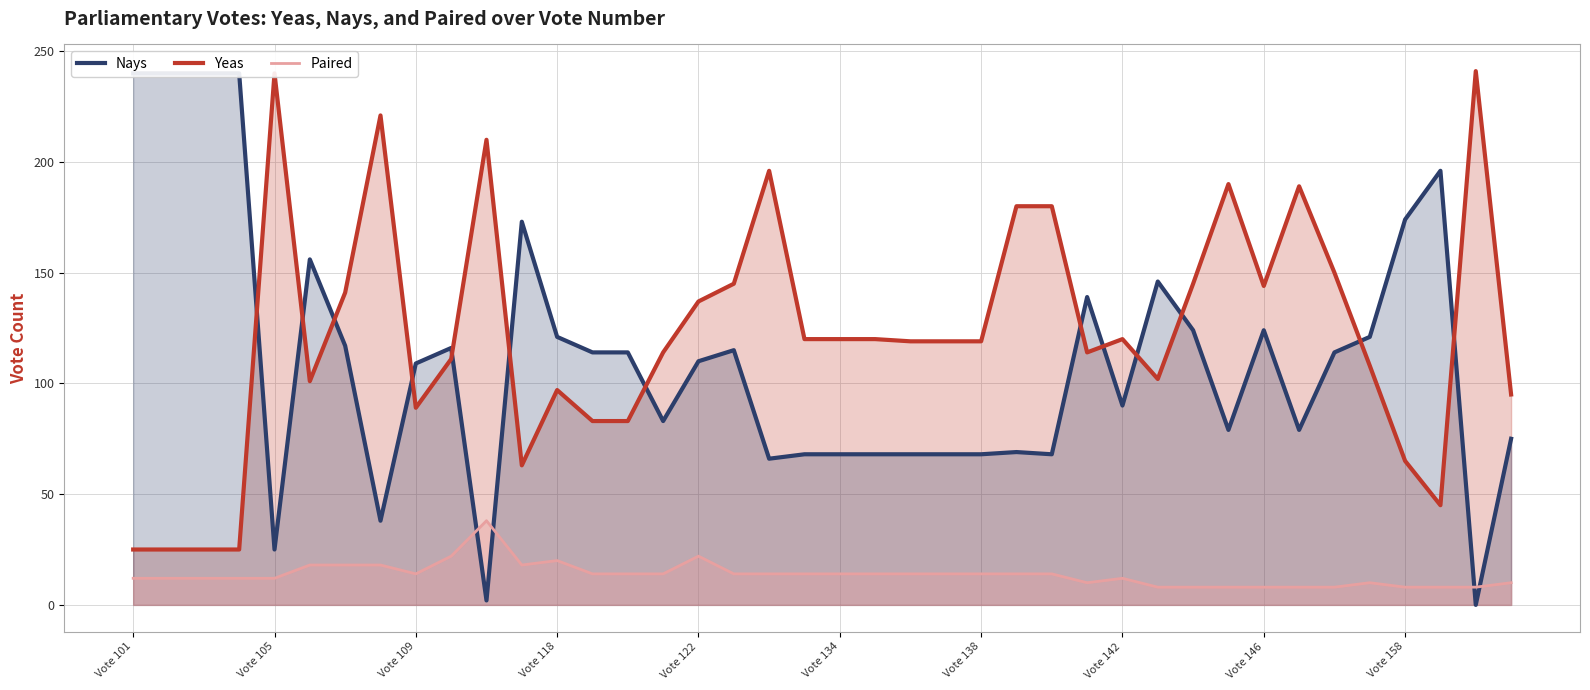

True or false: Nays has a value of 130 at 31.

False